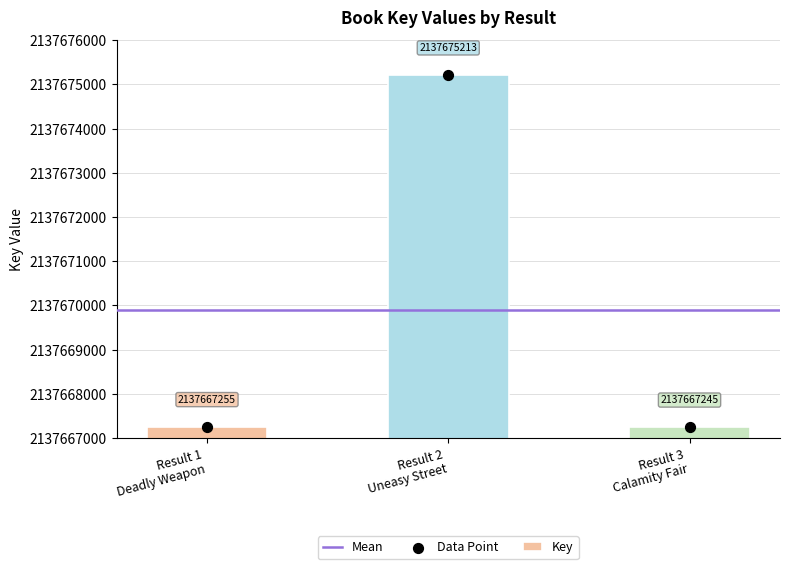

What is the sum of all Key values?

6413009713